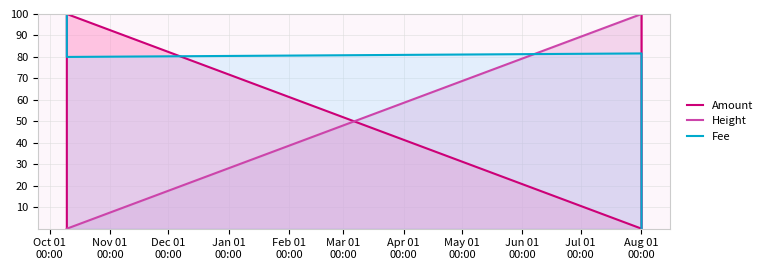

Does the chart have visible grid lines?

Yes